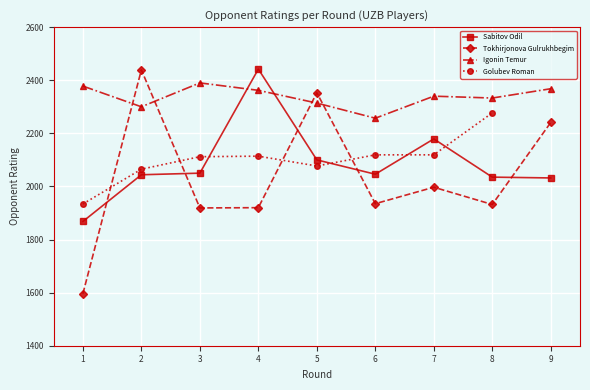

Where do Tokhirjonova Gulrukhbegim and Sabitov Odil first cross each other?

1 and 2